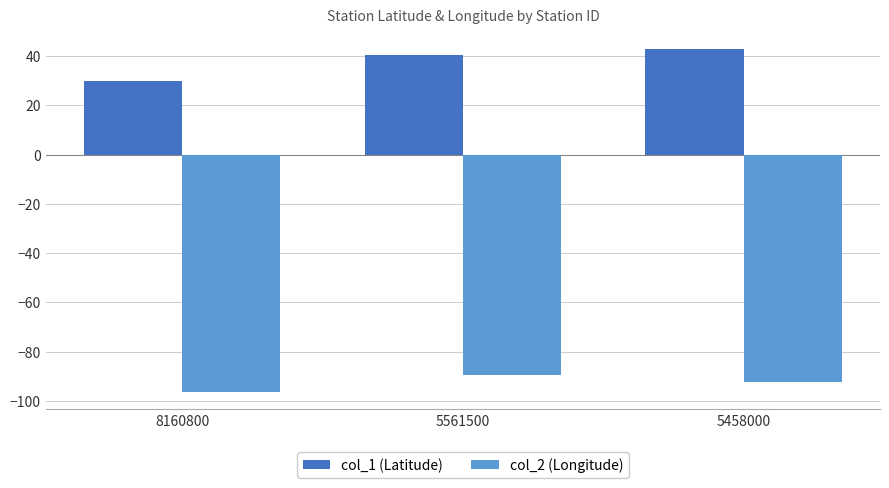

Between 8160800 and 5458000, which series saw the biggest shift?

col_1 (Latitude)